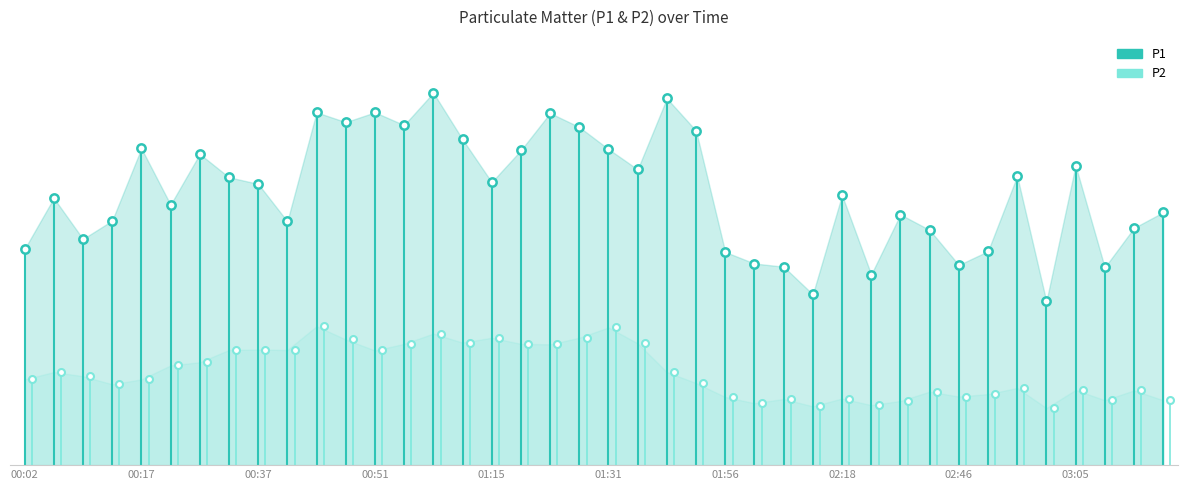

List the series in order of their overall mean, lowest first.

P2, P1